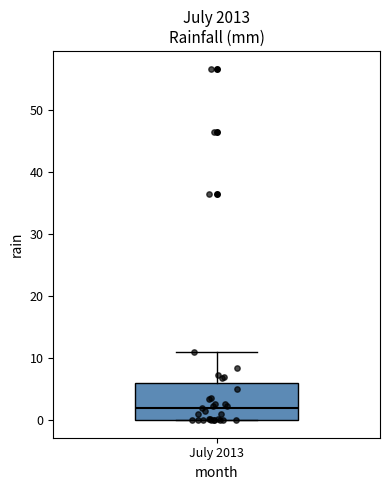

Where is the upper edge of the box for July 2013 on the y-axis? The values are not printed on the chart, so give them approximately, as read against the axis.

6